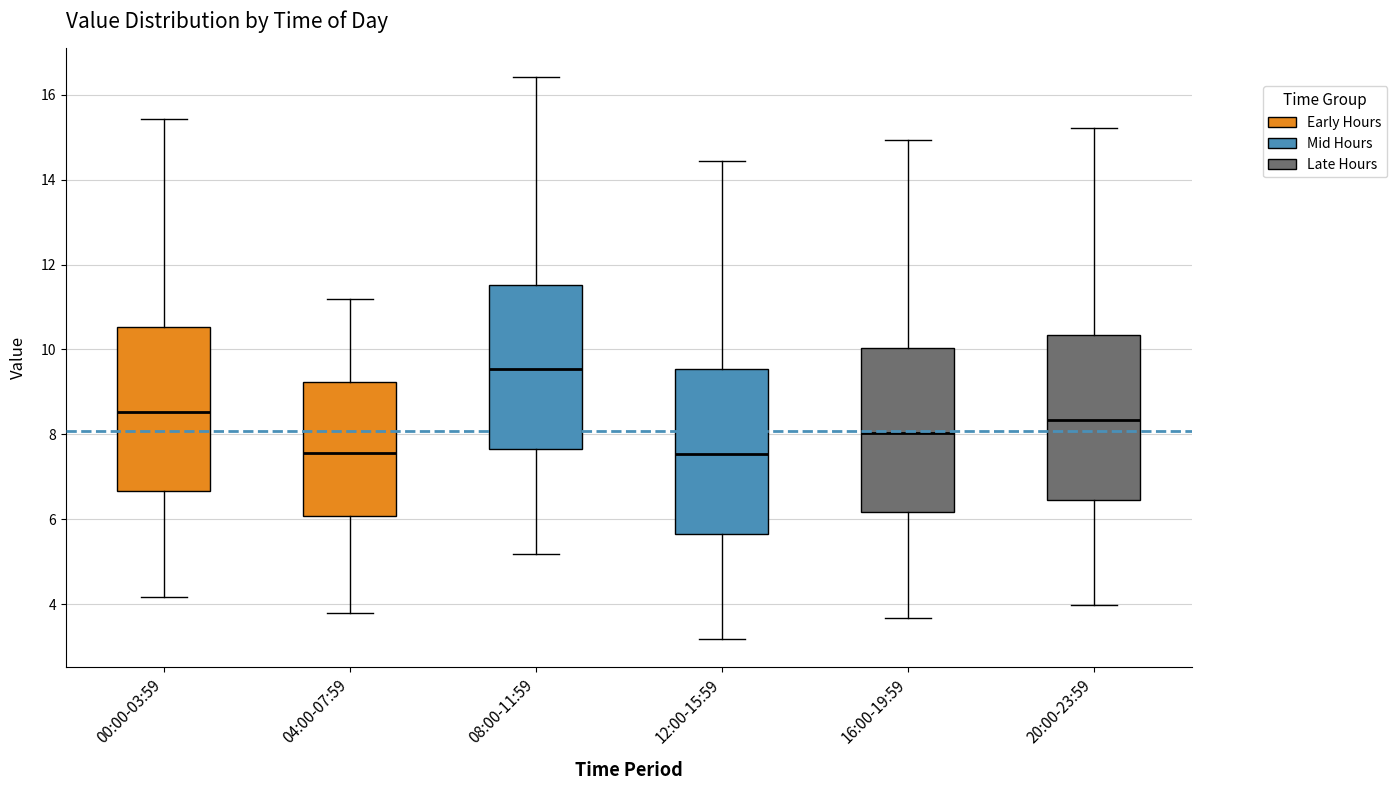

Where does the upper whisker of the box for 16:00-19:59 end on the y-axis? The values are not printed on the chart, so give them approximately, as read against the axis.

15.0